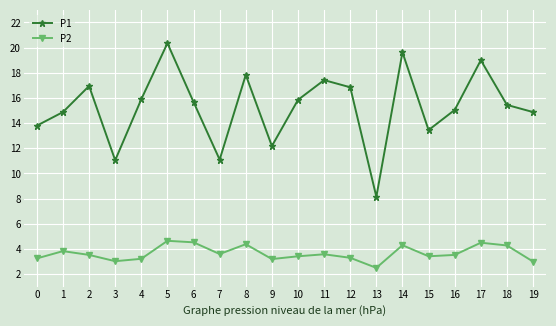

The P2 series shows 3.2 at 9. True or false?

True